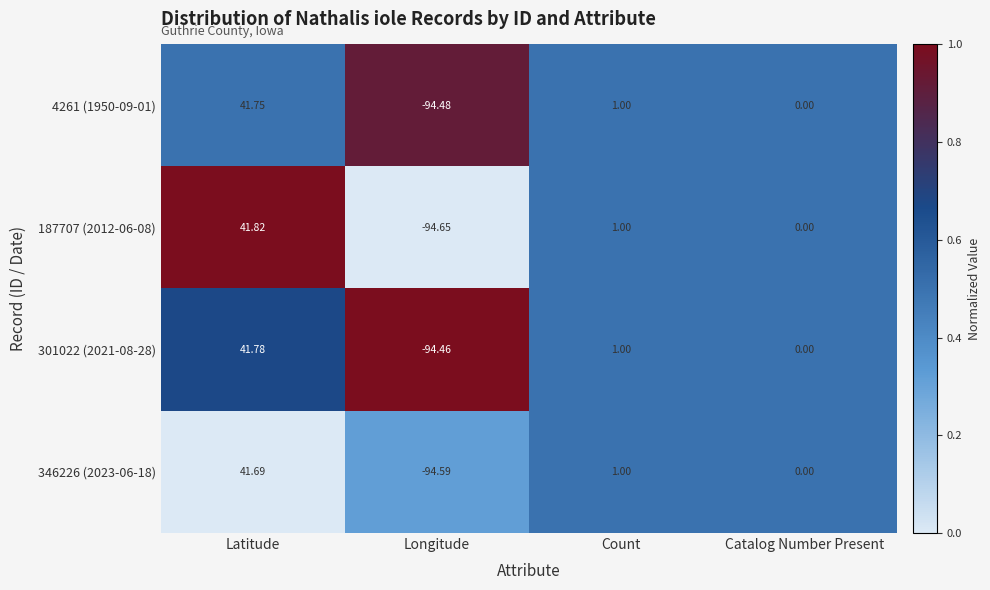

Which label corresponds to the largest value in the chart?

Latitude